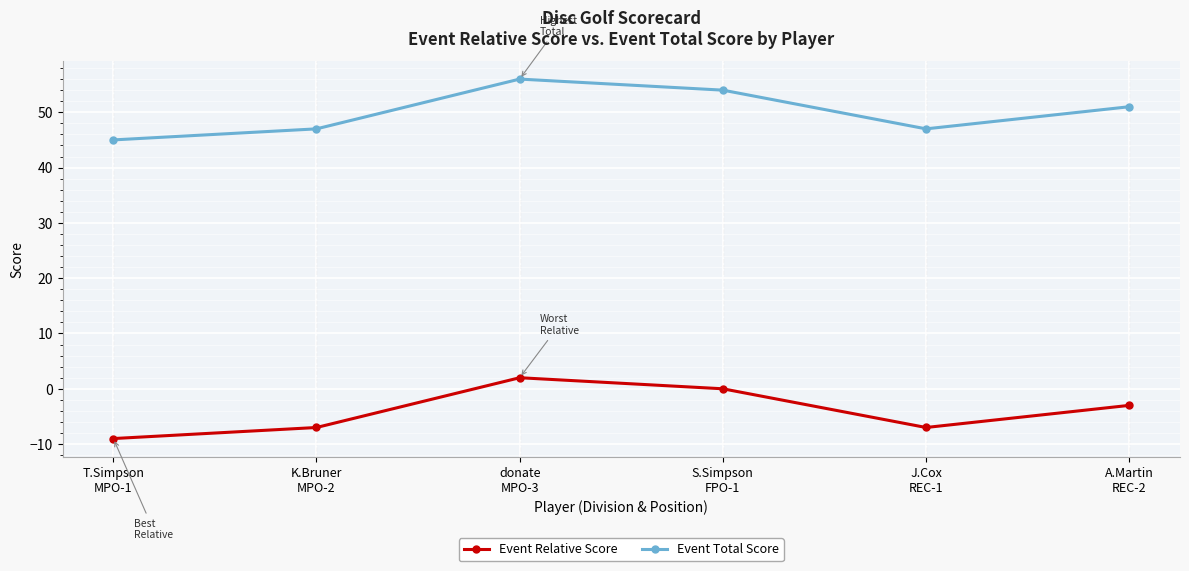

Rank the series by their maximum value, from lowest to highest.

Event Relative Score, Event Total Score